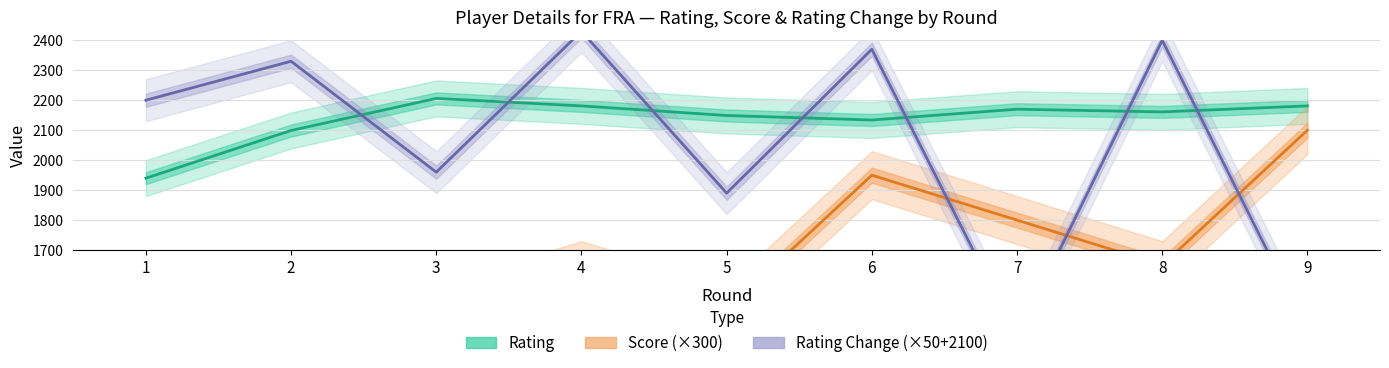

Reading left to right, extract all data points from this chart.

Rating: 1940	2099	2206	2181	2149	2134	2170	2161	2181
Score (×300): 1200	1350	1500	1650	1500	1950	1800	1650	2100
Rating Change (×50+2100): 2200	2330	1960	2430	1890	2370	1410	2400	1430